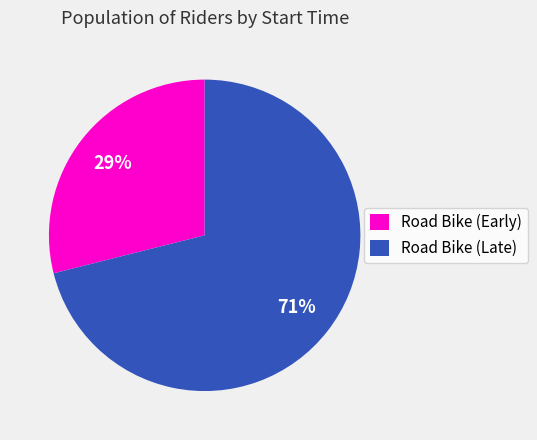

How many segments does this pie chart have?

2